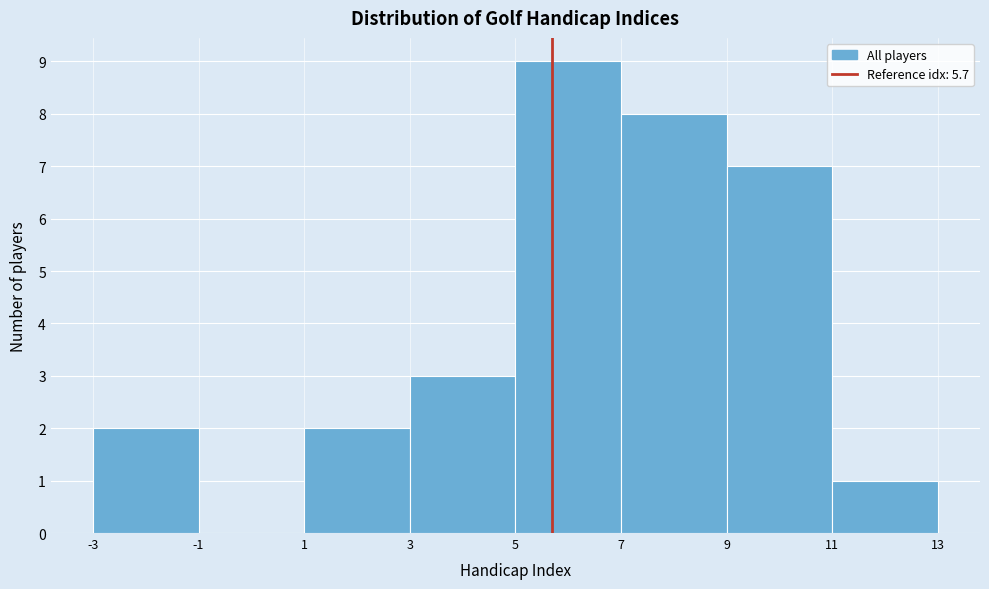

How tall is the bar that spans 3 to 5 on the x-axis? The values are not printed on the chart, so give them approximately, as read against the axis.

3